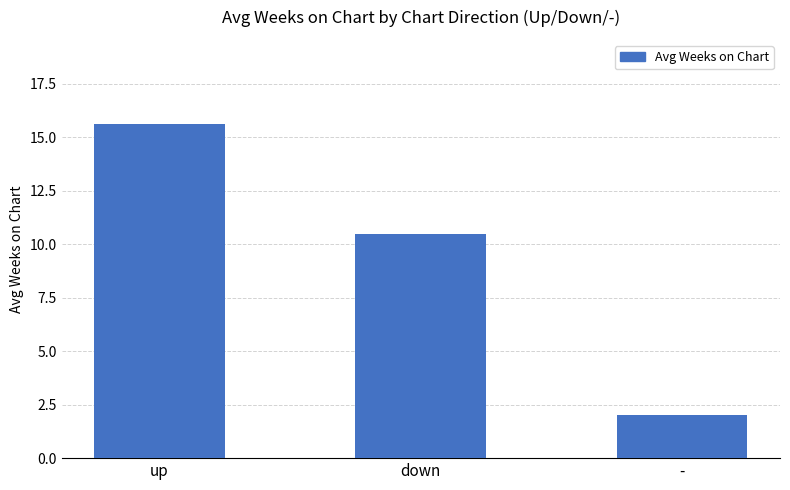

List the labels in order of value, smallest first.

-, down, up